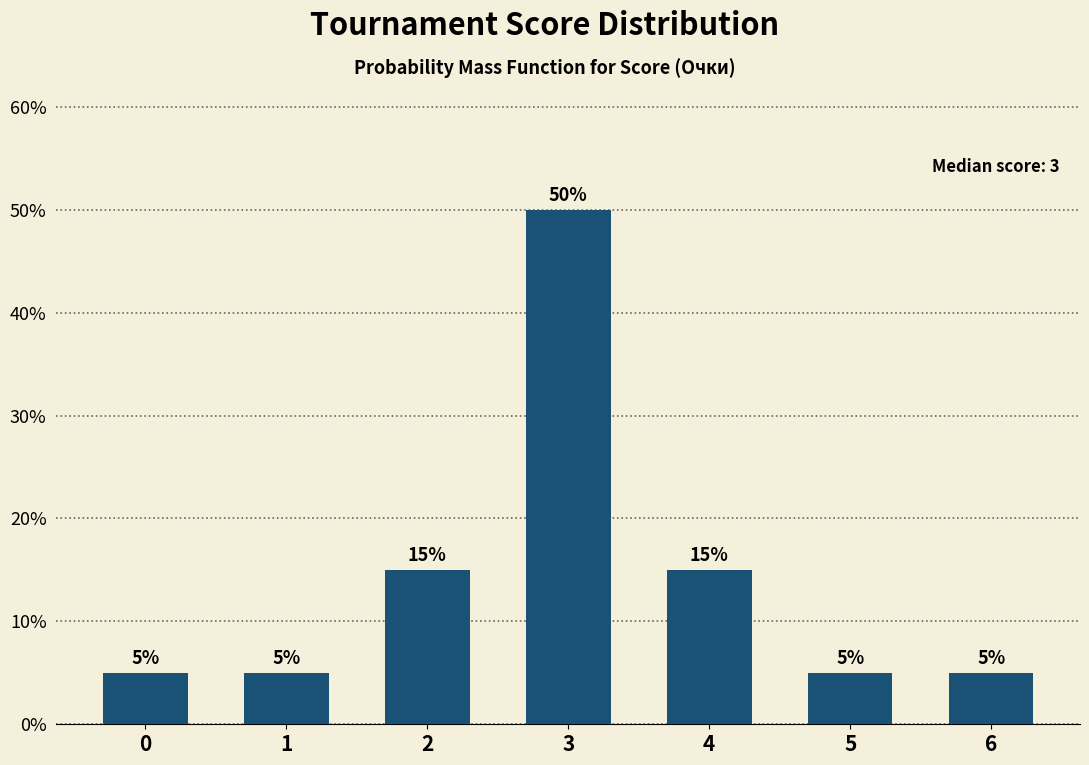

Reading right to left, transcribe all the data shown in this chart.

6=5	5=5	4=15	3=50	2=15	1=5	0=5